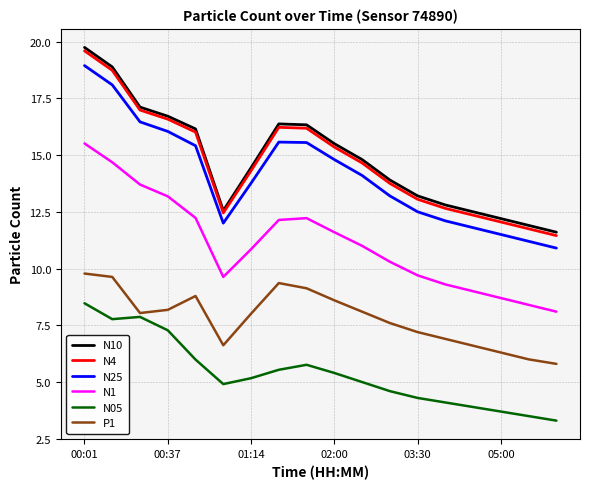

True or false: N1 and N10 intersect in this chart.

False